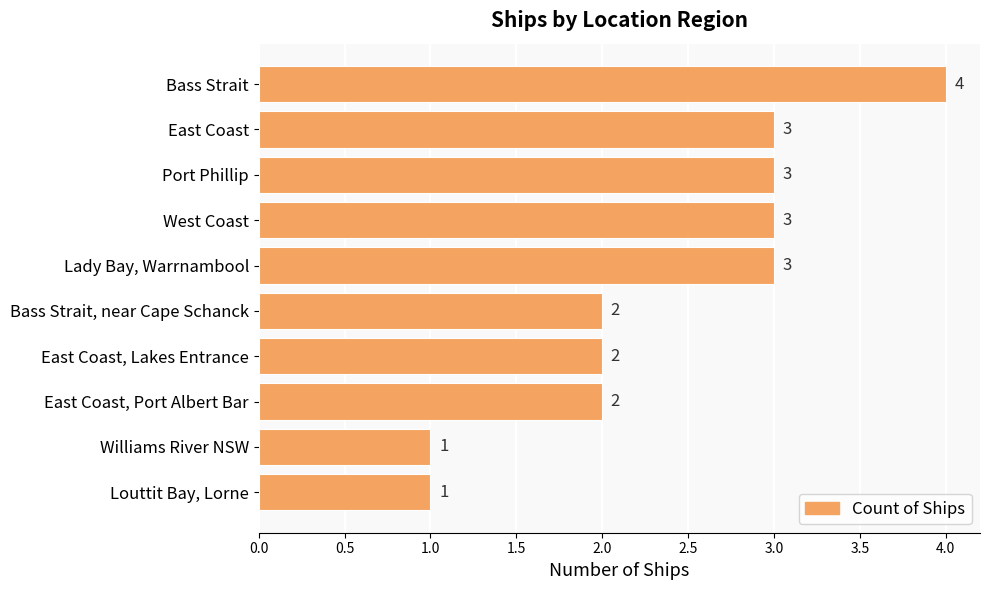

Reading top to bottom, transcribe all the data shown in this chart.

4	3	3	3	3	2	2	2	1	1